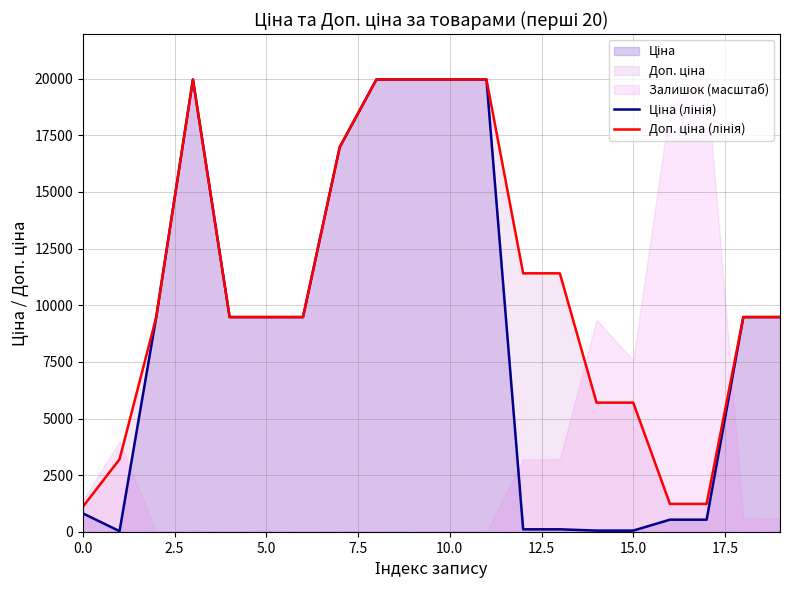

Reading left to right, list all the values displayed in this chart.

Ціна (лінія): 818.5	32.0	9480.1	19964.2	9480.1	9480.1	9480.1	16976.3	19964.2	19964.2	19964.2	19964.2	114.1	114.1	57.0	57.0	539.0	539.0	9480.1	9480.1
Доп. ціна (лінія): 1109.2	3205.0	9480.1	19964.2	9480.1	9480.1	9480.1	16976.3	19964.2	19964.2	19964.2	19964.2	11410.0	11410.0	5705.0	5705.0	1235.4	1235.4	9480.1	9480.1